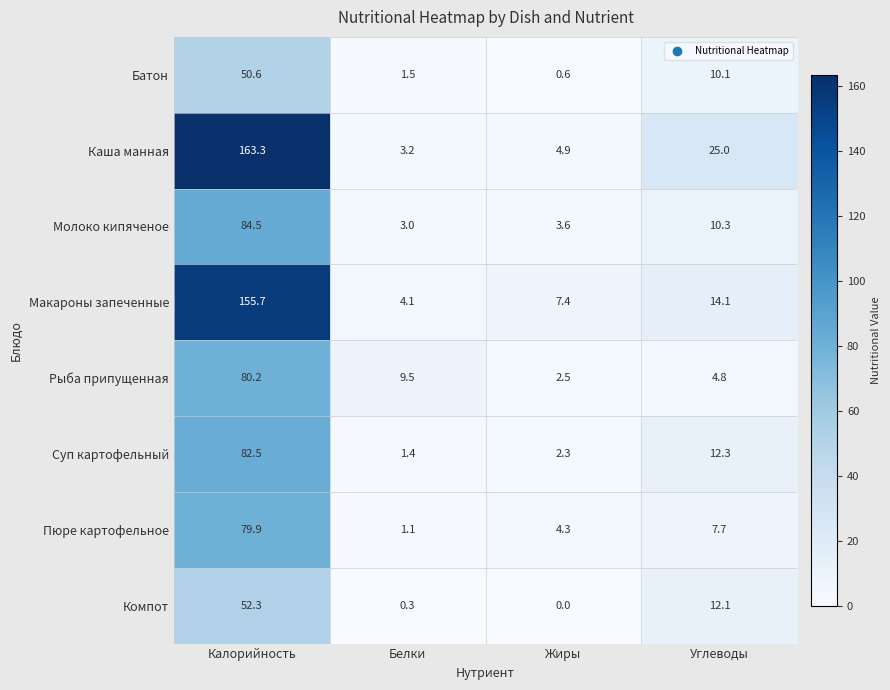

True or false: Рыба припущенная has a value of 9.5 at Белки.

True